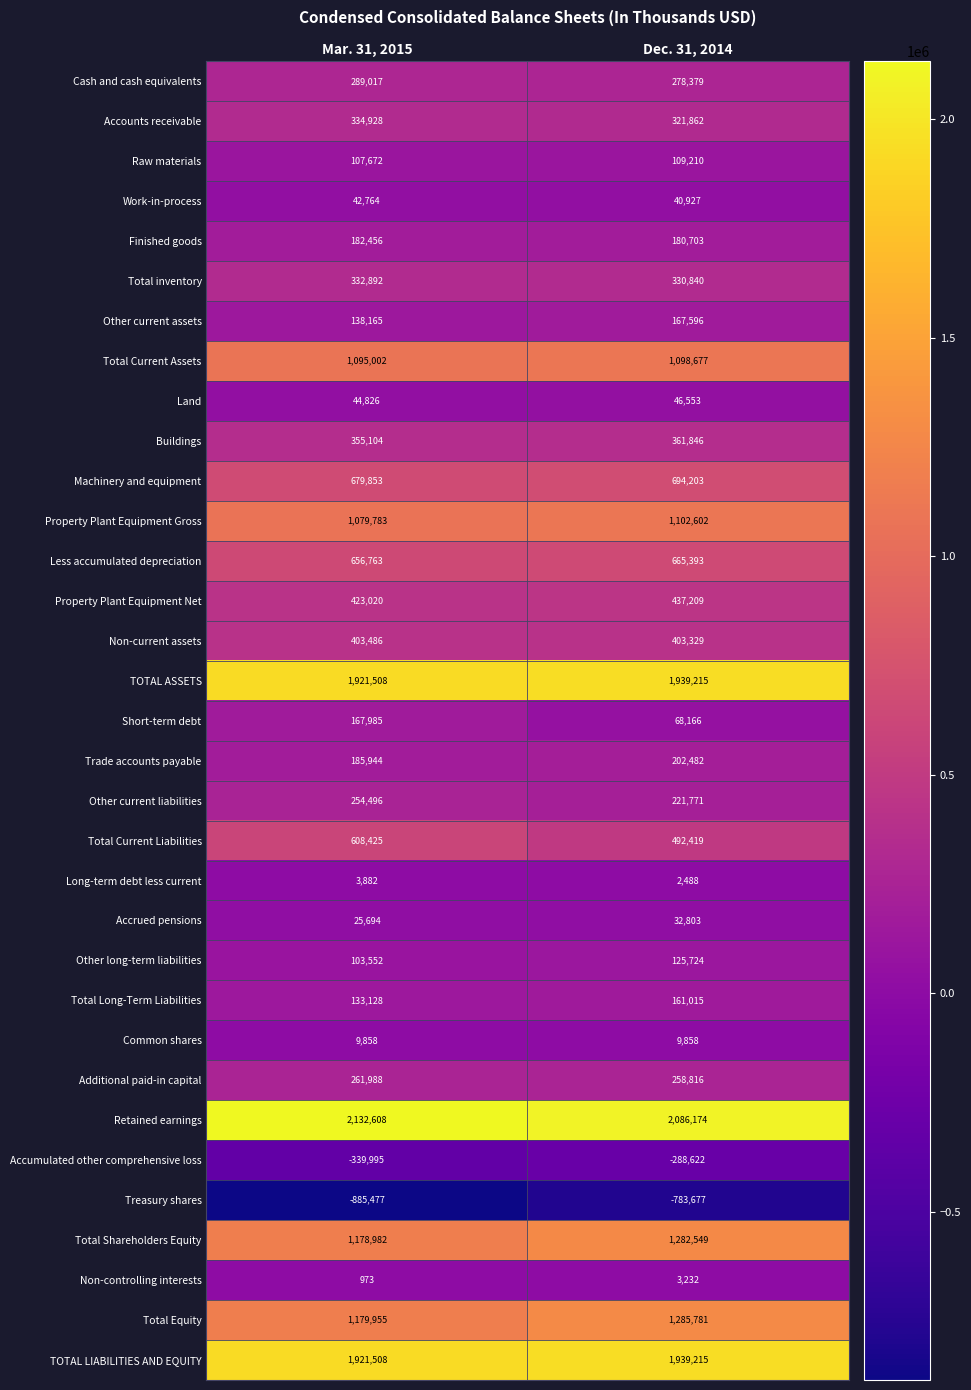

Which category has the lowest value in the Non-current assets series?

Dec. 31, 2014